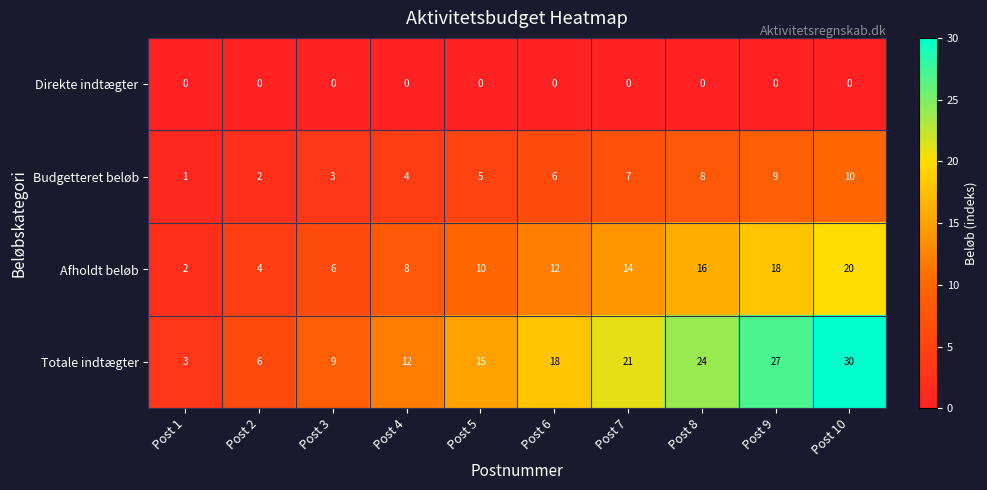

What is the greatest value displayed?

30